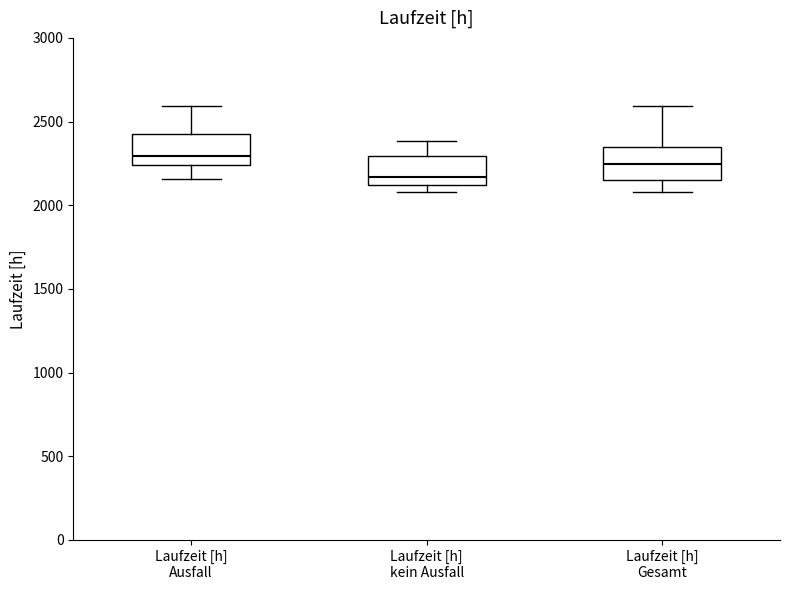

Reading left to right, read every box against the y-axis: the position of its median line, the range the box covers, and the ends of its whiskers. The values are not printed on the chart, so give them approximately, as read against the axis.

Laufzeit [h] Ausfall: median 2300, box 2250 to 2400, whiskers 2150 to 2600
Laufzeit [h] kein Ausfall: median 2150, box 2100 to 2300, whiskers 2100 (just below the box's lower edge) to 2400
Laufzeit [h] Gesamt: median 2250, box 2150 to 2350, whiskers 2100 to 2600